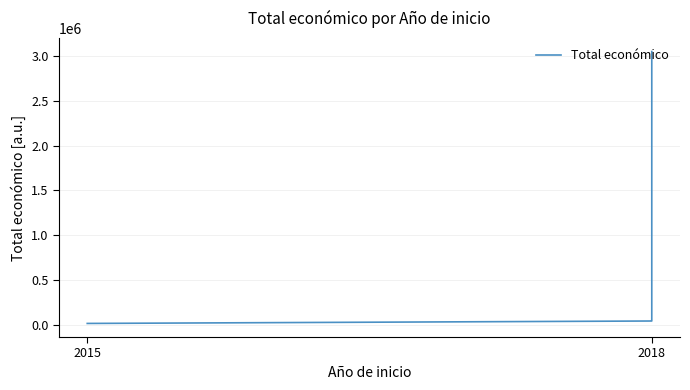

Does the chart have visible grid lines?

Yes